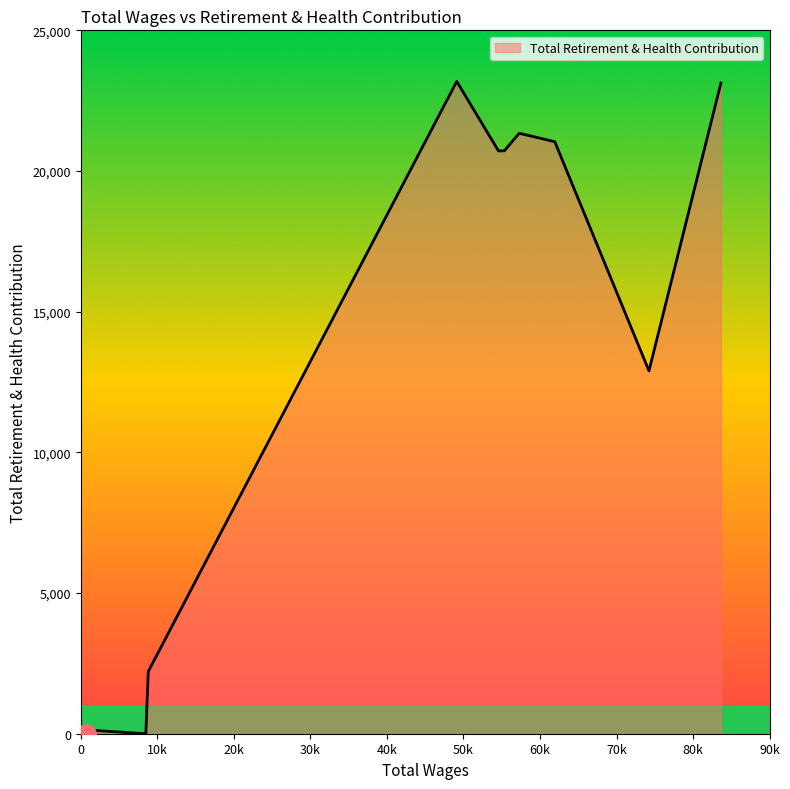

How many lines are shown in the chart?

1